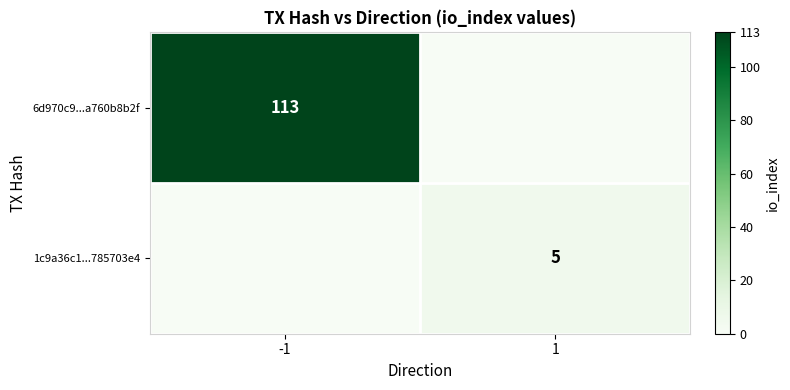

The value of 1c9a36c1...785703e4 at 1 is 7. True or false?

False